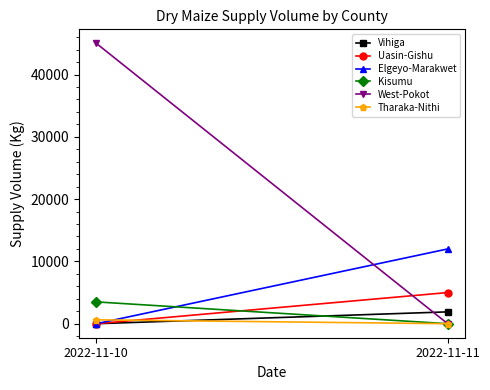

Which series has the widest spread of values?

West-Pokot